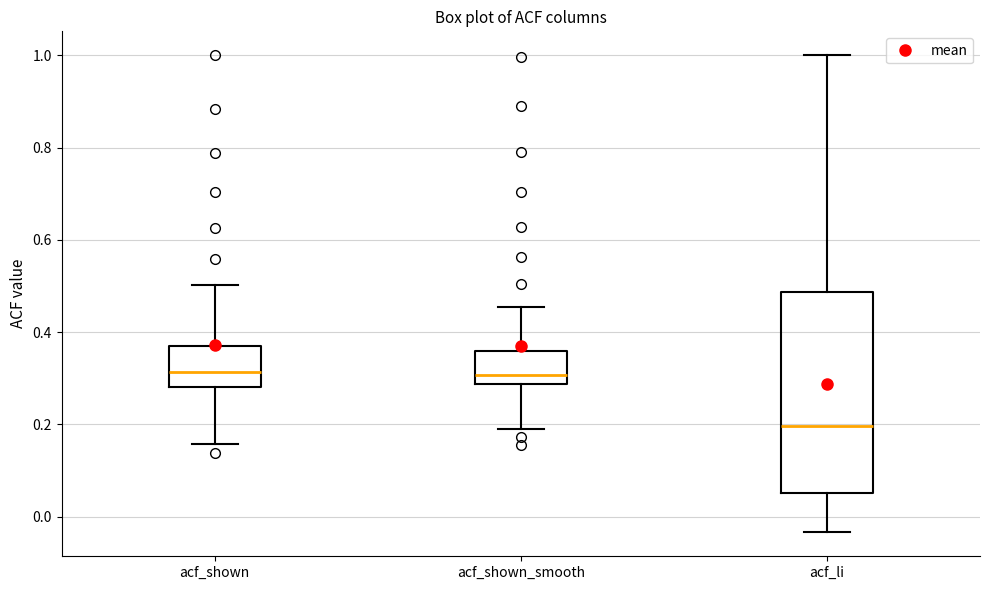

Which box is the tallest, from its lower edge to its upper edge?

acf_li